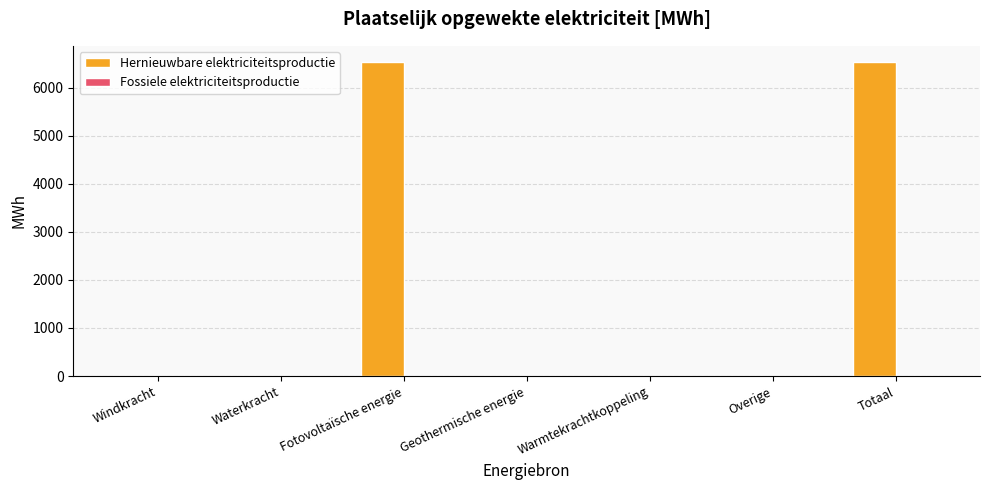

How many data points does each series have?

7